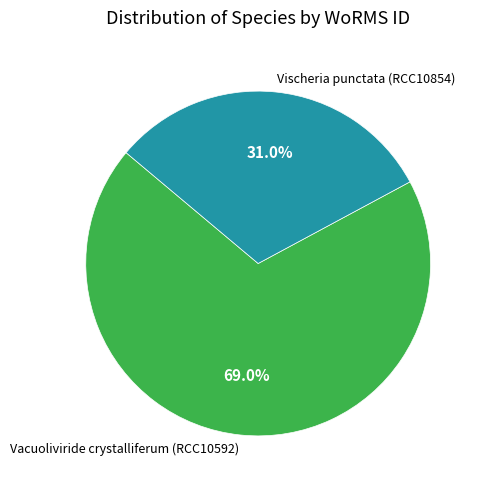

To the nearest percent, what is the difference between the largest and smallest slice percentages?

38%